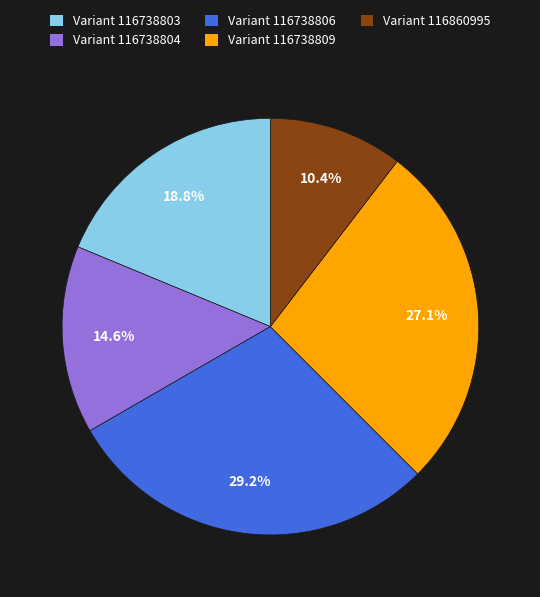

How many segments does this pie chart have?

5